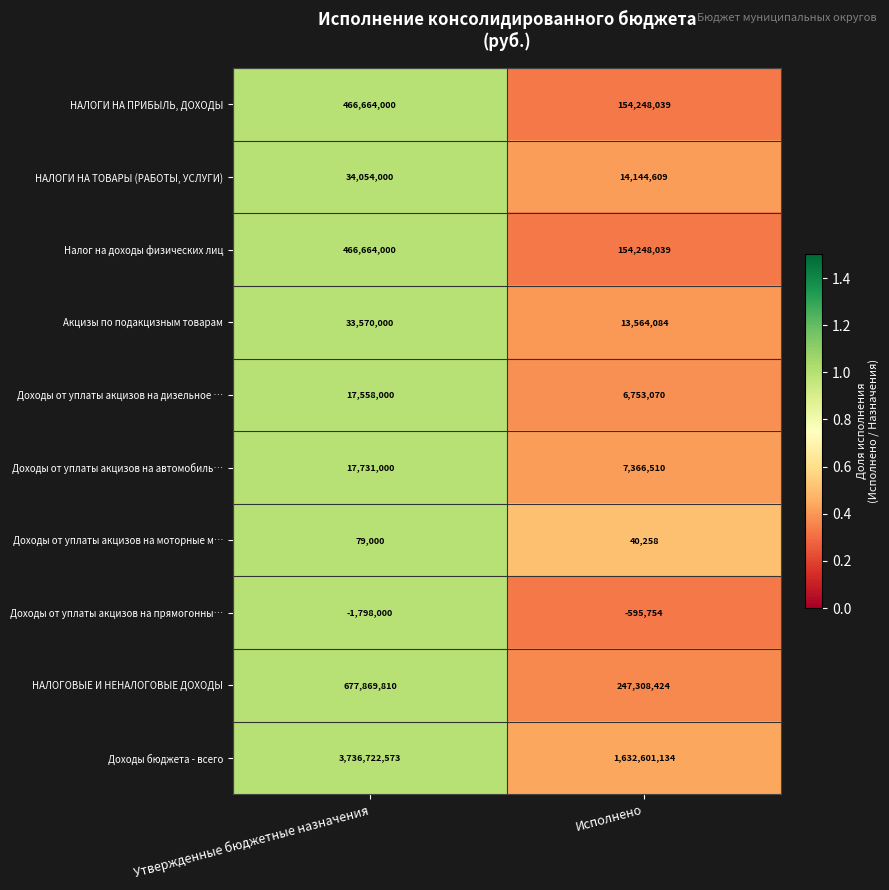

Which series has the largest range (max minus min)?

Доходы бюджета - всего